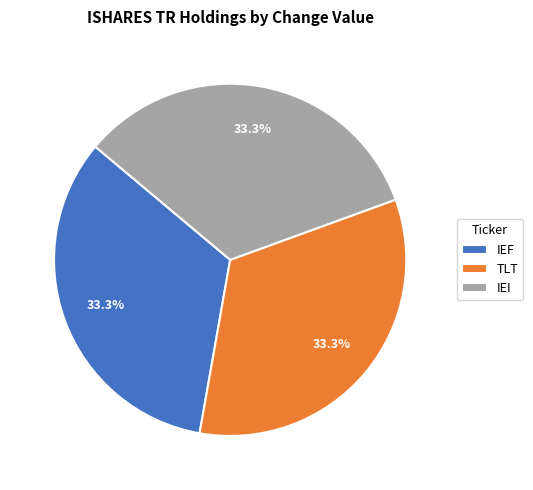

To the nearest percent, what percentage of the pie is IEI?

33%